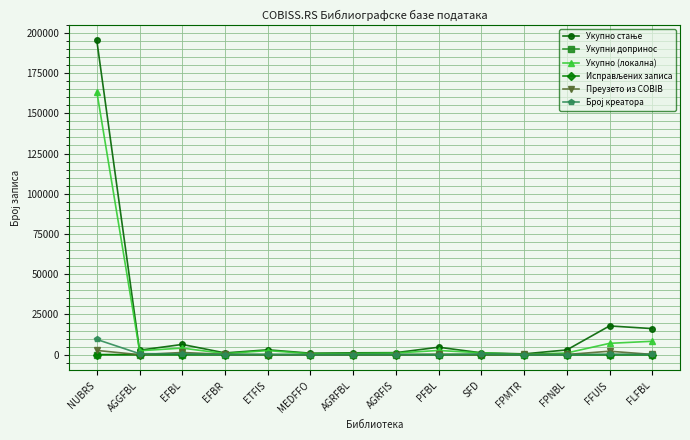

At which label does Укупно (локална) reach its peak?

NUBRS